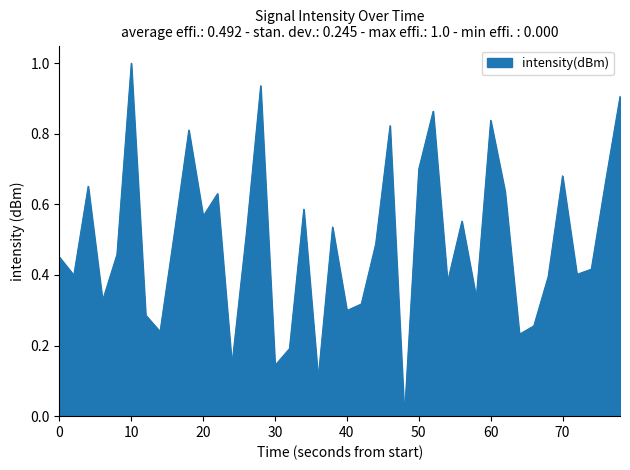

What is the greatest value displayed?

1.0